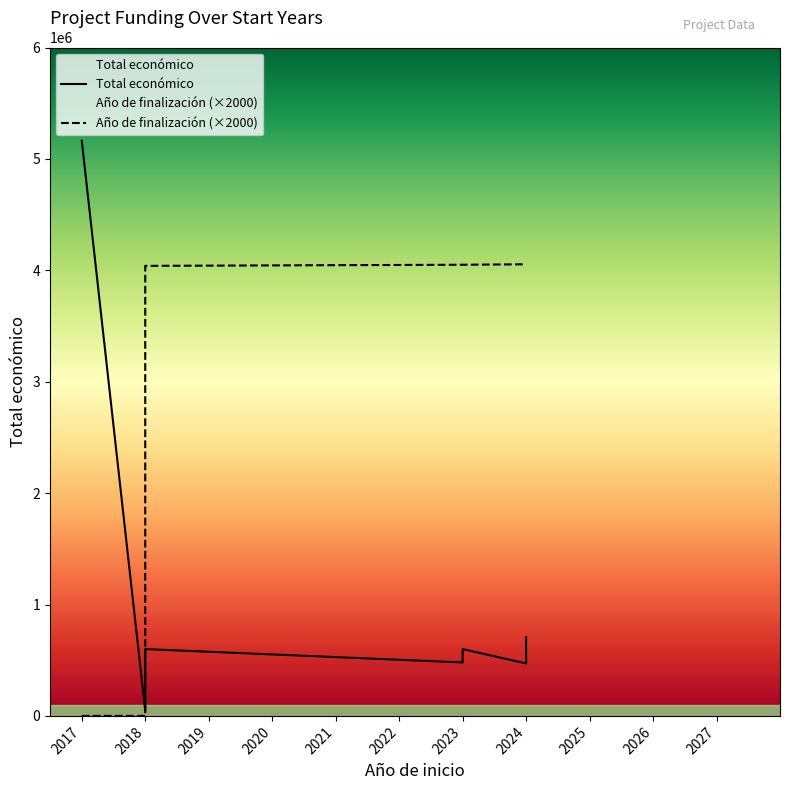

After their last crossing, which series has the higher values: Año de finalización (×2000) or Total económico?

Año de finalización (×2000)